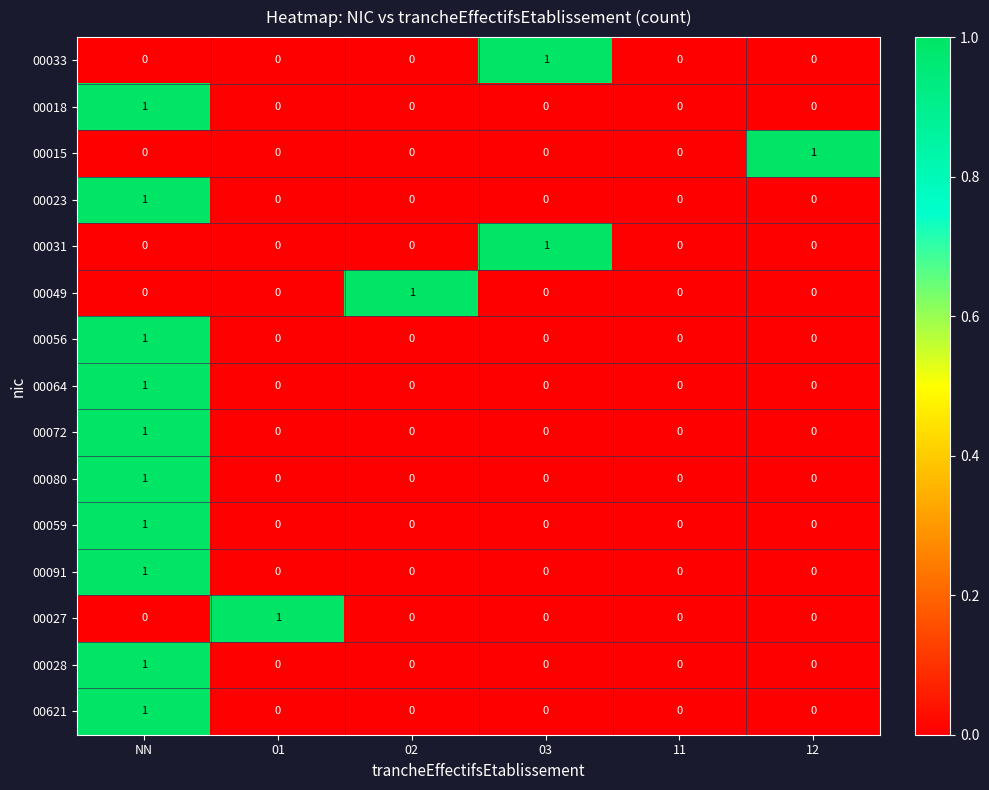

True or false: 00621 has a value of 0 at 01.

True